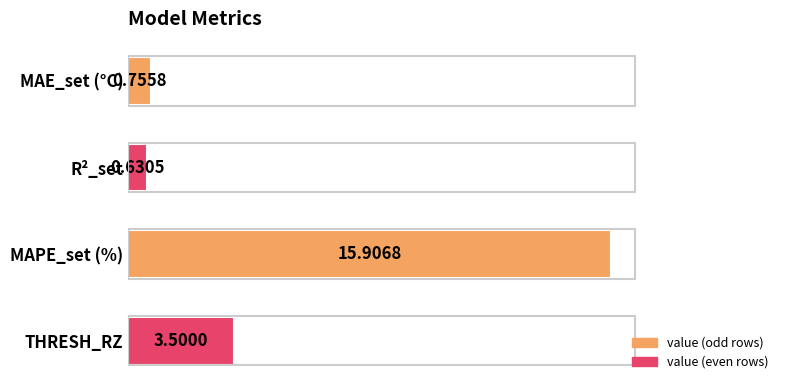

List the labels in order of value, largest first.

MAPE_set (%), THRESH_RZ, MAE_set (°C), R²_set